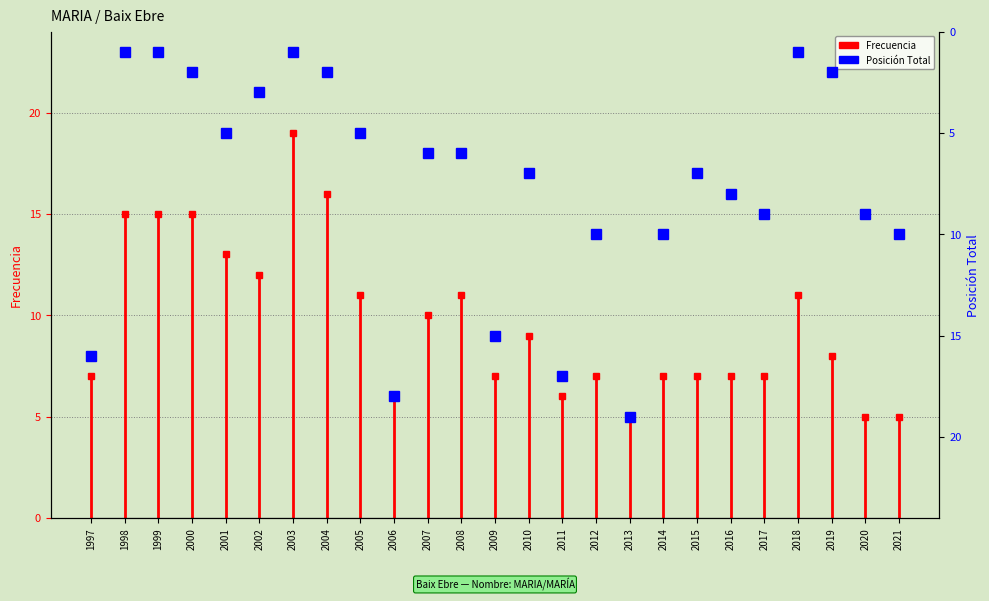

What is the greatest value displayed?

19